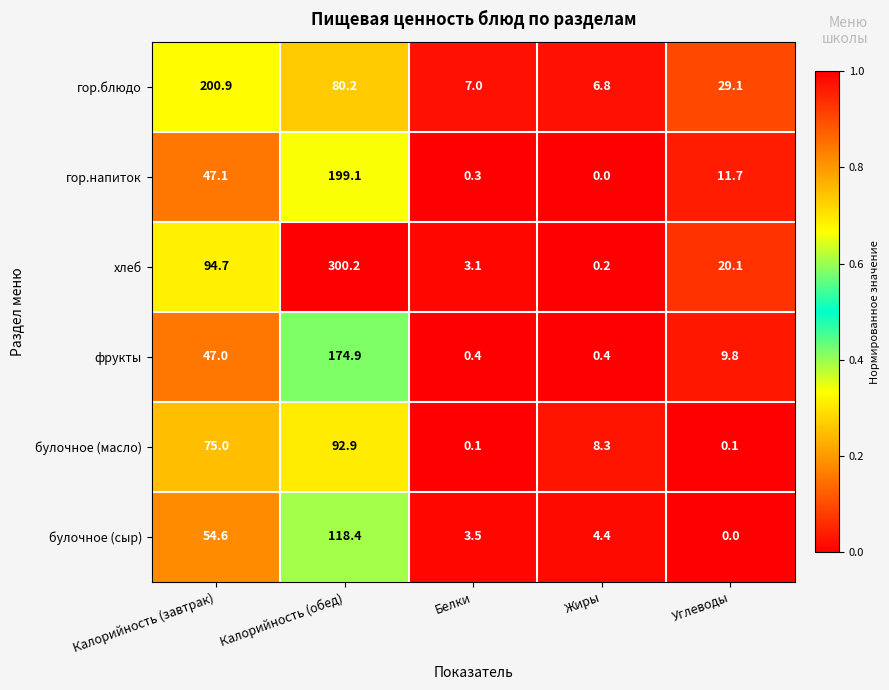

Reading left to right, transcribe all the data shown in this chart.

гор.блюдо: Калорийность (завтрак)=200.9	Калорийность (обед)=80.2	Белки=7.0	Жиры=6.8	Углеводы=29.1
гор.напиток: Калорийность (завтрак)=47.1	Калорийность (обед)=199.1	Белки=0.3	Жиры=0.0	Углеводы=11.7
хлеб: Калорийность (завтрак)=94.7	Калорийность (обед)=300.2	Белки=3.1	Жиры=0.2	Углеводы=20.1
фрукты: Калорийность (завтрак)=47.0	Калорийность (обед)=174.9	Белки=0.4	Жиры=0.4	Углеводы=9.8
булочное (масло): Калорийность (завтрак)=75.0	Калорийность (обед)=92.9	Белки=0.1	Жиры=8.3	Углеводы=0.1
булочное (сыр): Калорийность (завтрак)=54.6	Калорийность (обед)=118.4	Белки=3.5	Жиры=4.4	Углеводы=0.0